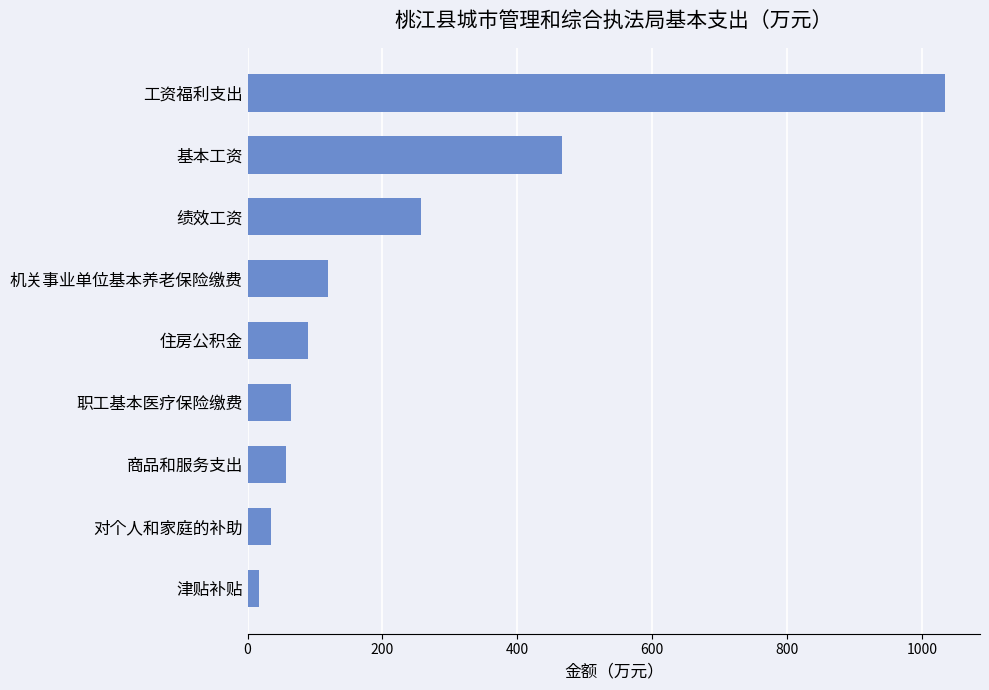

Reading top to bottom, extract all data points from this chart.

工资福利支出=1034.5	基本工资=465.8	绩效工资=256.8	机关事业单位基本养老保险缴费=119.4	住房公积金=89.6	职工基本医疗保险缴费=64.3	商品和服务支出=57.2	对个人和家庭的补助=34.8	津贴补贴=16.5